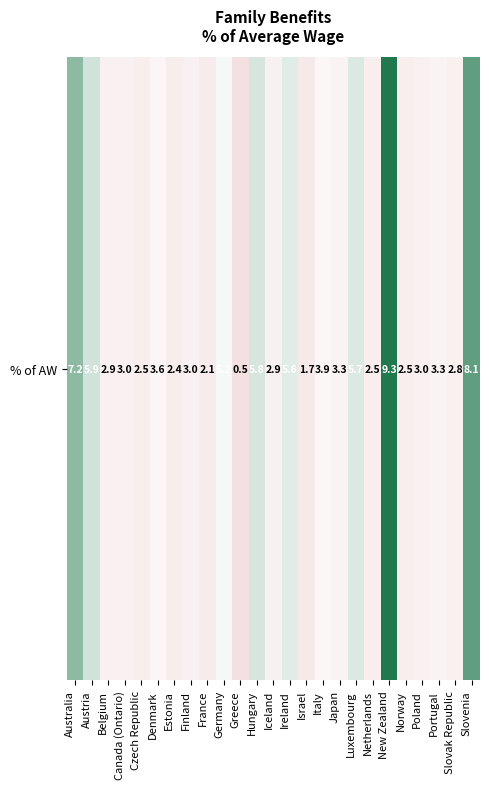

Reading left to right, transcribe all the data shown in this chart.

7.2	5.9	2.9	3.0	2.5	3.6	2.4	3.0	2.1	5.2	0.5	5.8	2.9	5.6	1.7	3.9	3.3	5.7	2.5	9.3	2.5	3.0	3.3	2.8	8.1